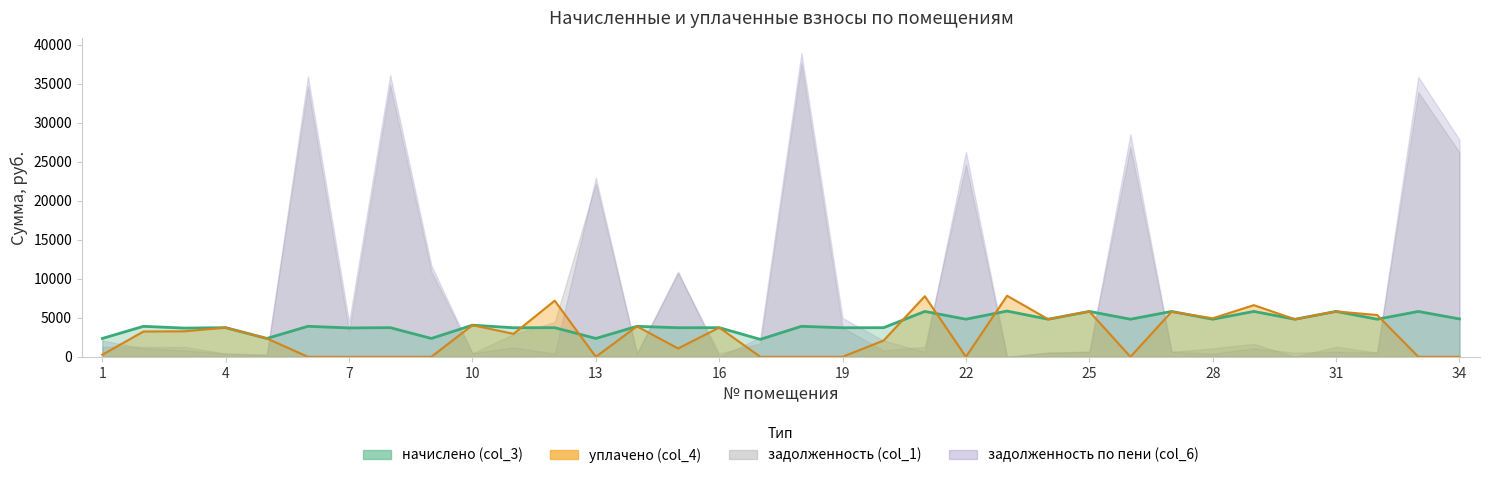

The value of уплачено (col_4) at 2 is 3239.5. True or false?

True